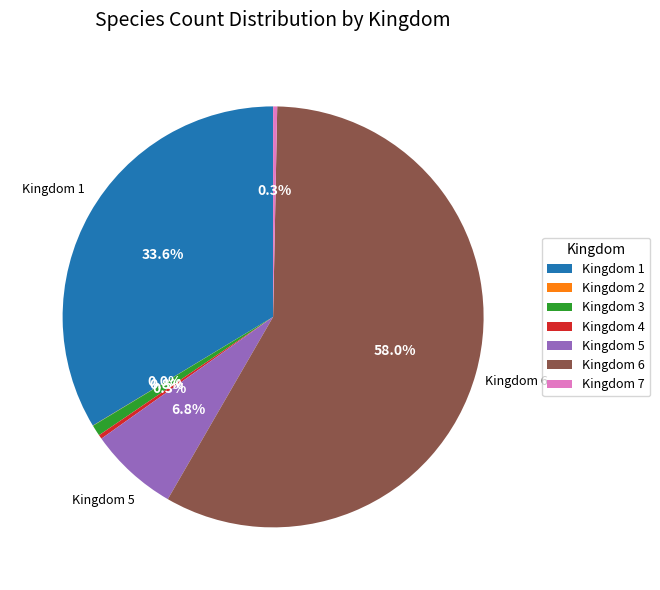

Which slice is the largest?

Kingdom 6